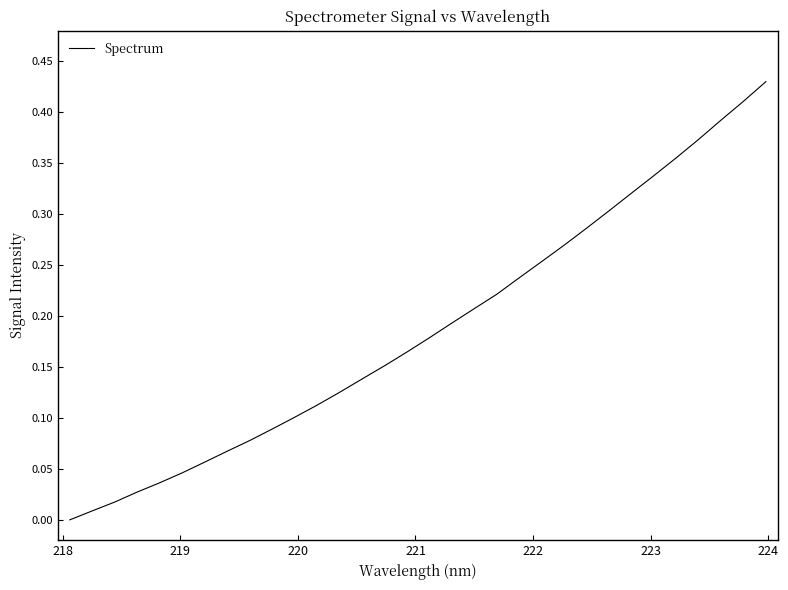

How many lines are shown in the chart?

1